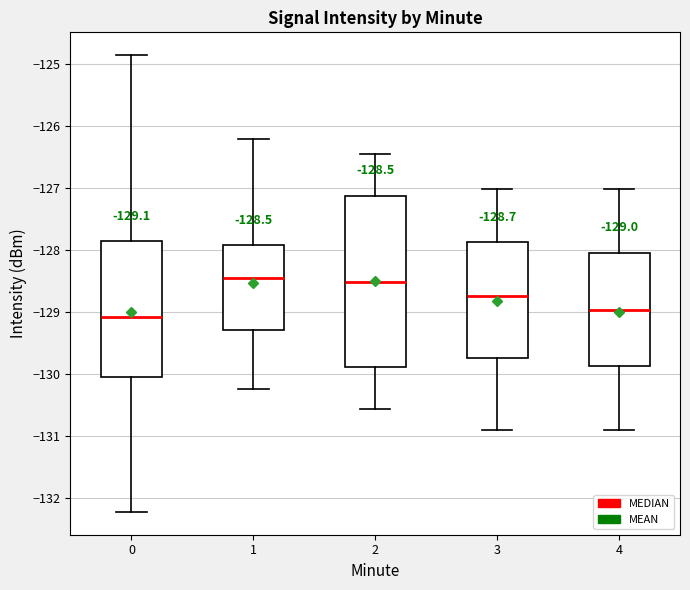

Which box is the tallest, from its lower edge to its upper edge?

2